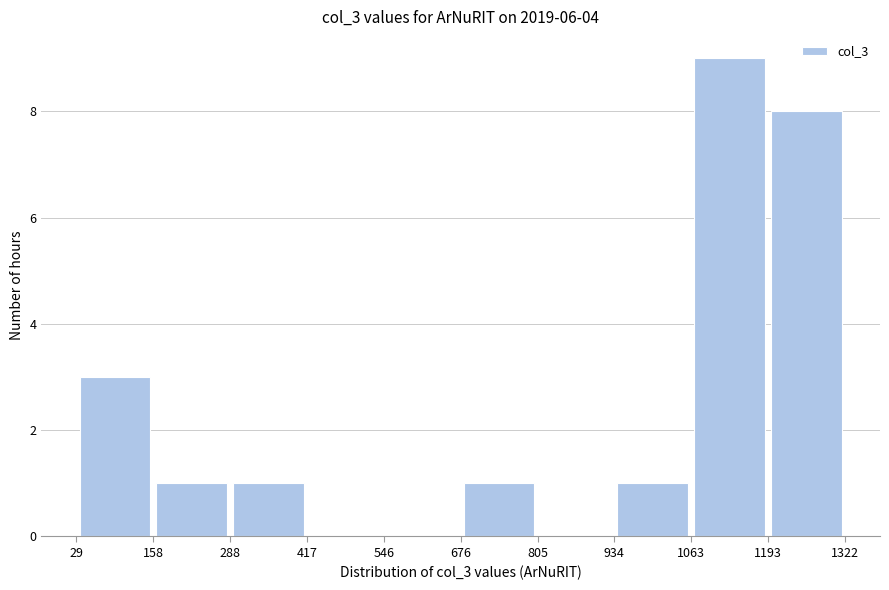

Reading left to right, list every bar in this chart as the range it spans on the x-axis followed by its height. The values are not printed on the chart, so give them approximately, as read against the axis.

29 to 158: 3
158 to 288: 1
288 to 417: 1
417 to 546: 0
546 to 676: 0
676 to 805: 1
805 to 934: 0
934 to 1063: 1
1063 to 1193: 9
1193 to 1322: 8